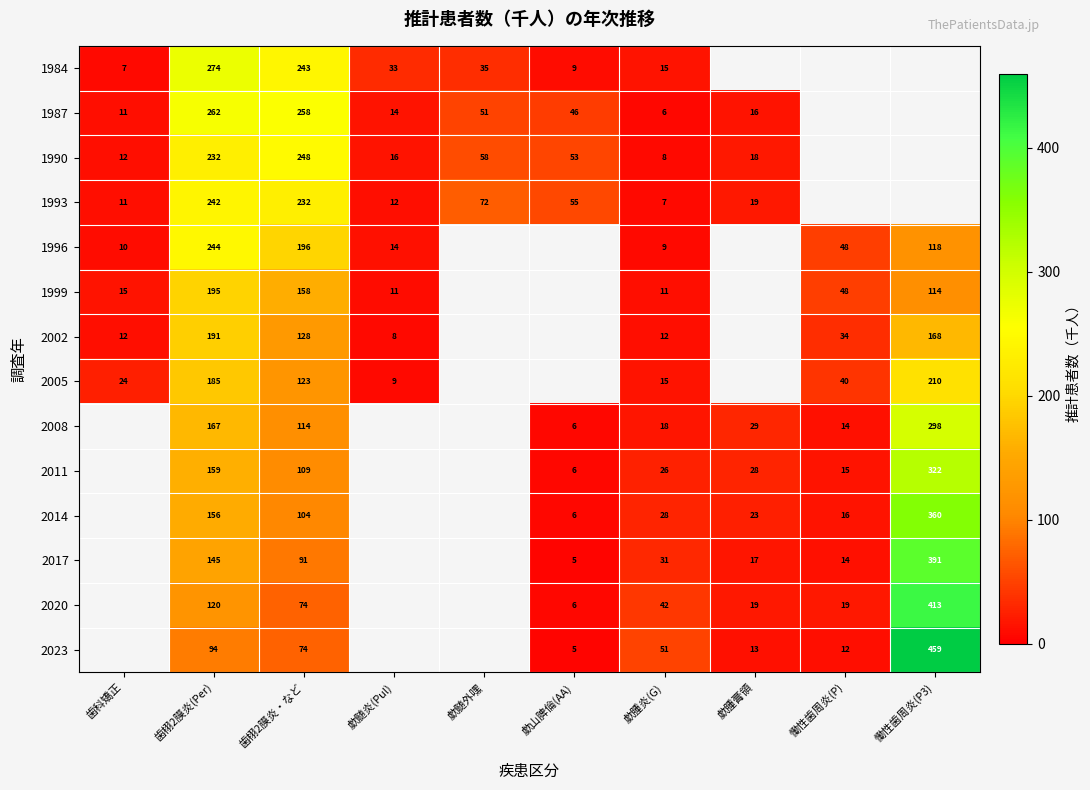

The 2008 series shows 29.0 at 歔腫膏領. True or false?

True